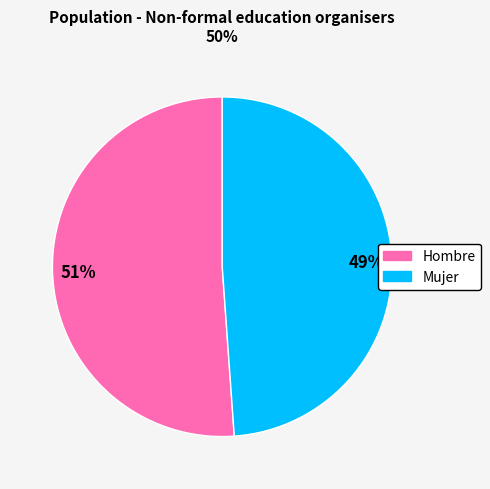

How many segments does this pie chart have?

2